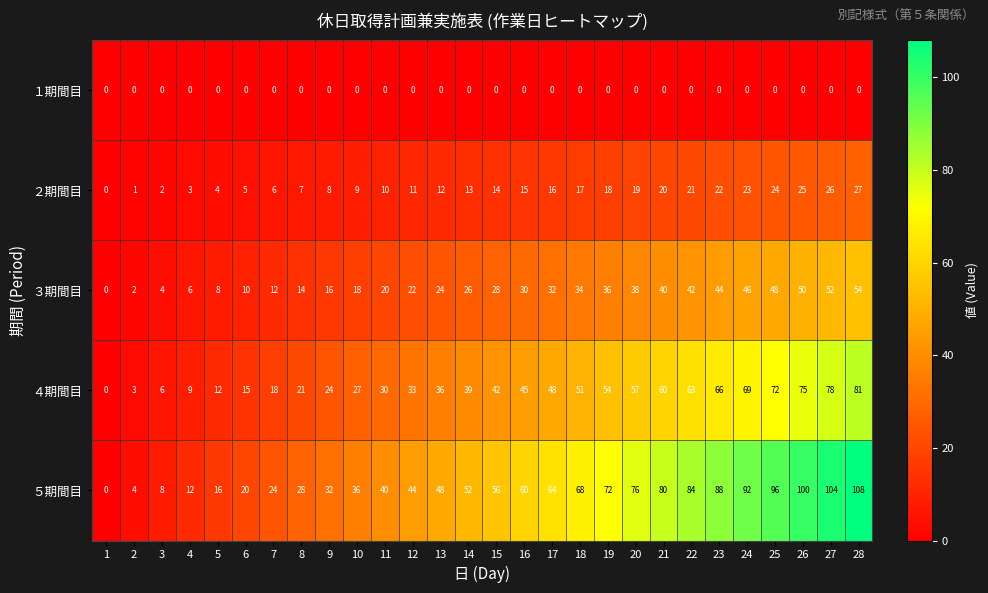

Which series has the widest spread of values?

５期間目